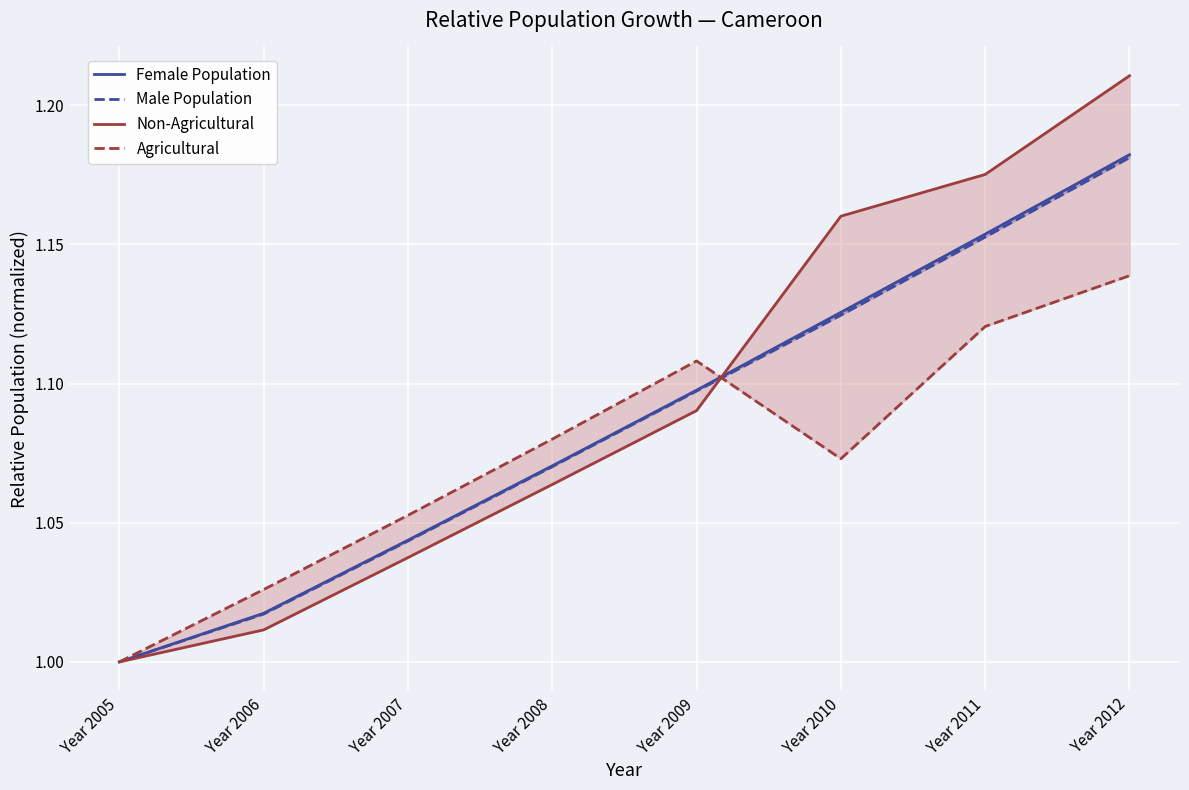

At Year 2008, list the series in order from smallest to largest.

Non-Agricultural, Male Population, Female Population, Agricultural